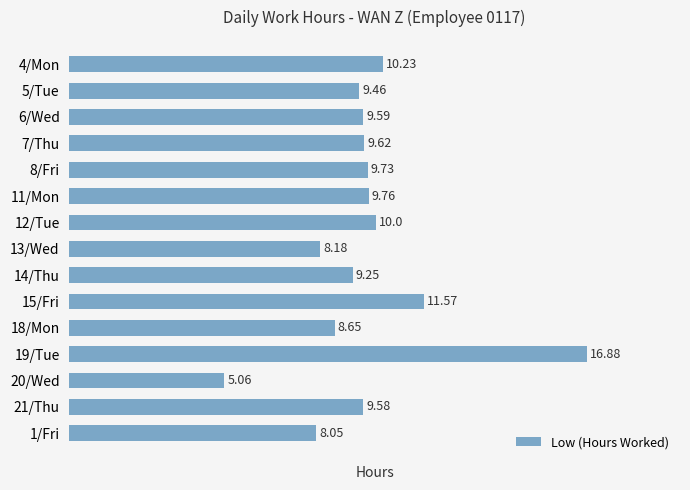

List the labels in order of value, largest first.

19/Tue, 15/Fri, 4/Mon, 12/Tue, 11/Mon, 8/Fri, 7/Thu, 6/Wed, 21/Thu, 5/Tue, 14/Thu, 18/Mon, 13/Wed, 1/Fri, 20/Wed